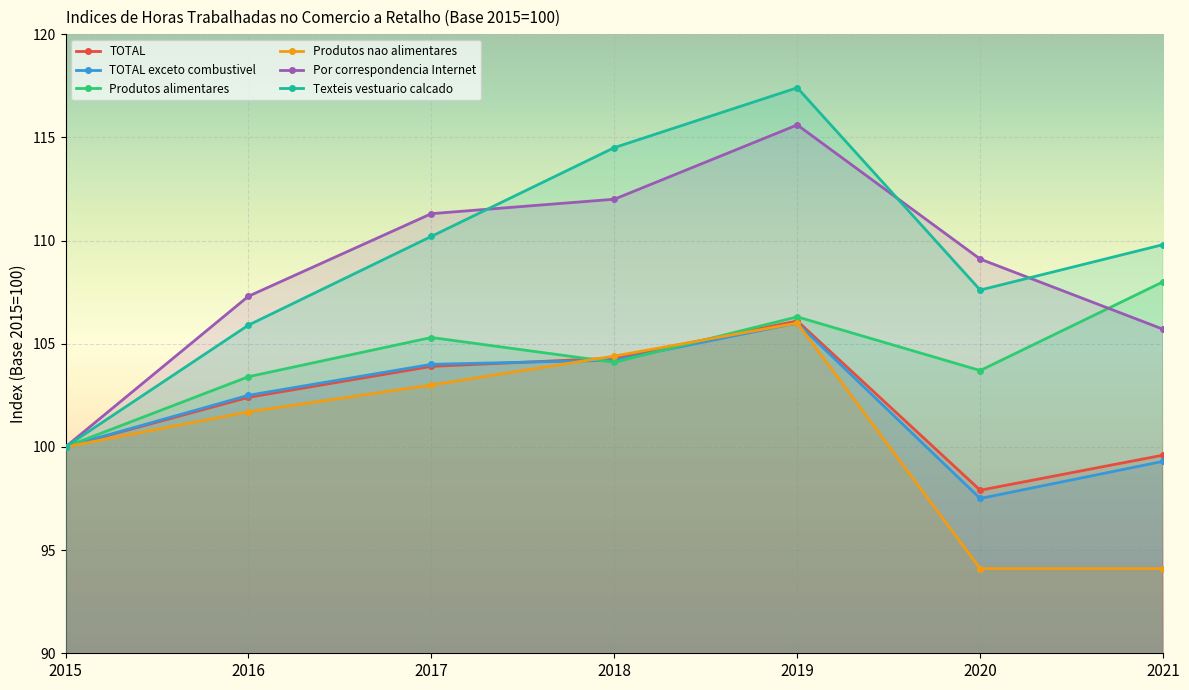

At how many categories does at least one series exceed 112?

2